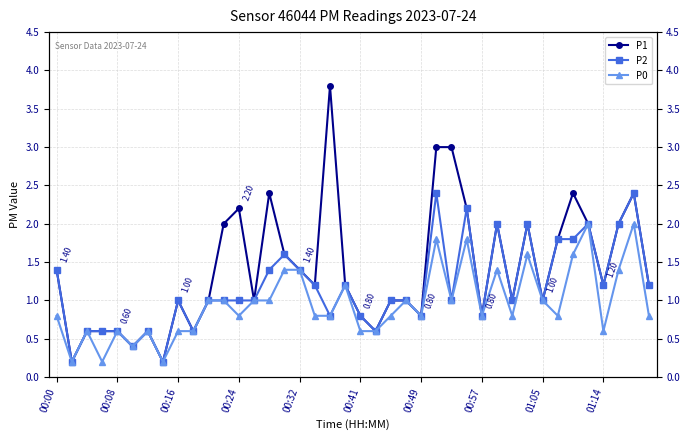

What is the value of the P2 point at the 36th from the left?

2.0